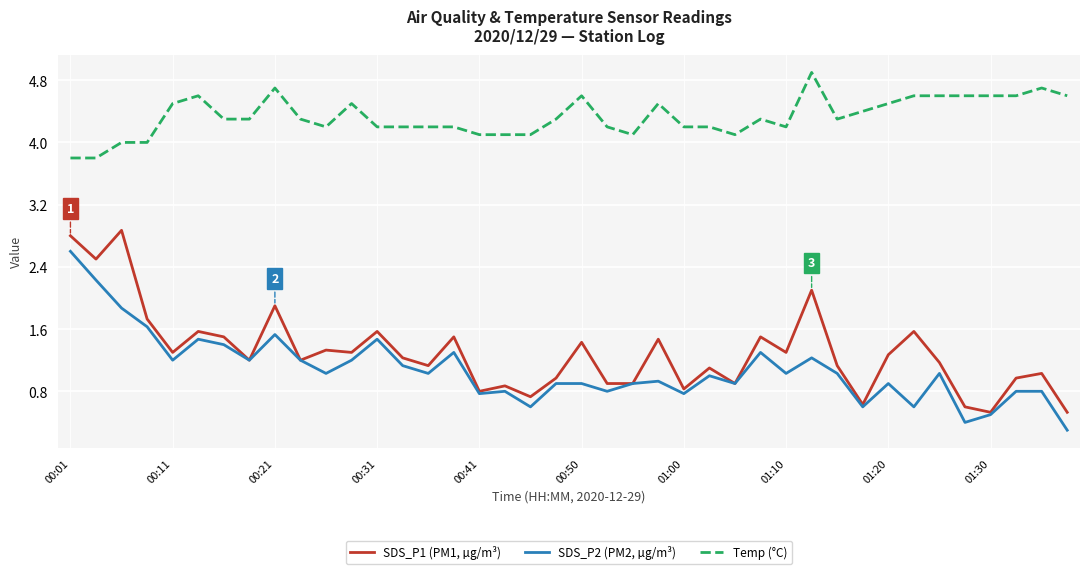

Which series has the largest total across all categories?

Temp (°C)